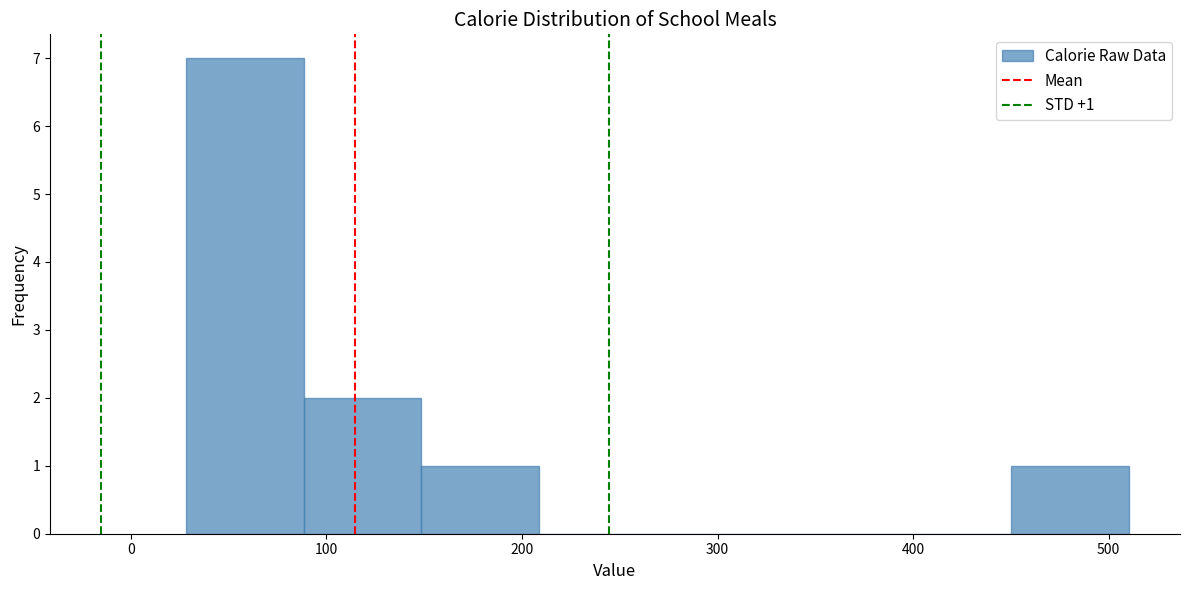

Which range on the x-axis has the tallest bar?

30 to 90